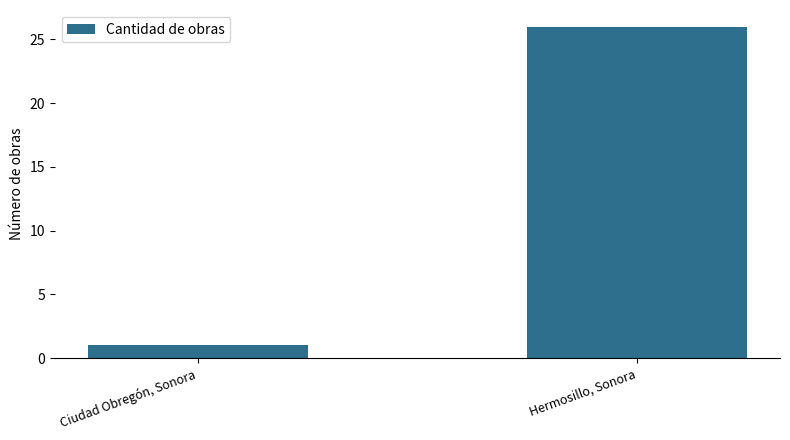

What is the ratio of the value at Hermosillo, Sonora to the value at Ciudad Obregón, Sonora?

26.0